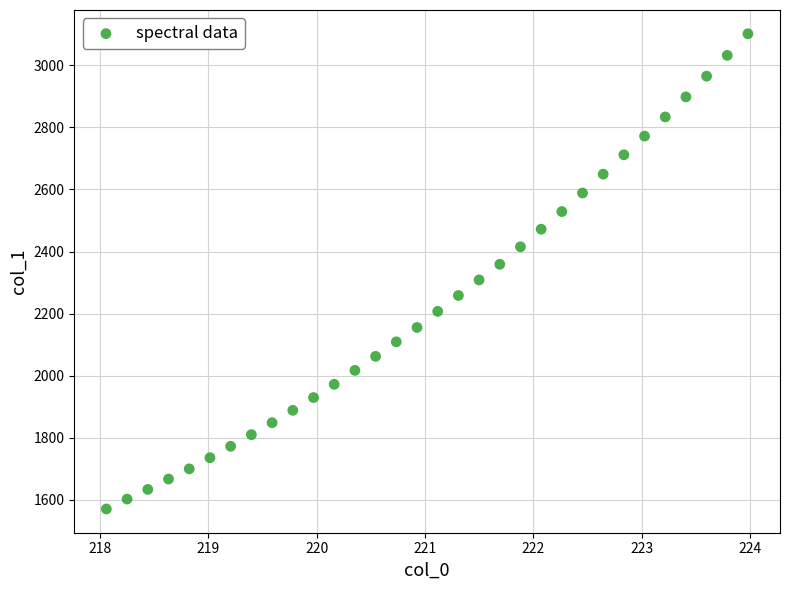

What is the range of Y values (max minus min)?

1531.1